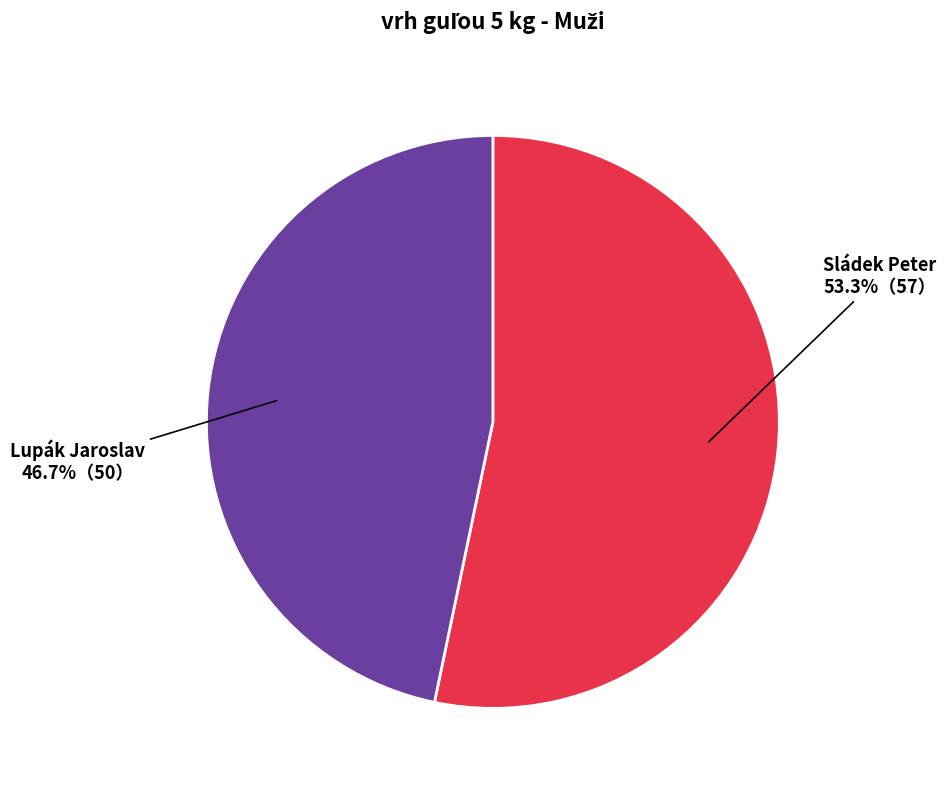

To the nearest percent, what portion does Sládek Peter represent?

53%